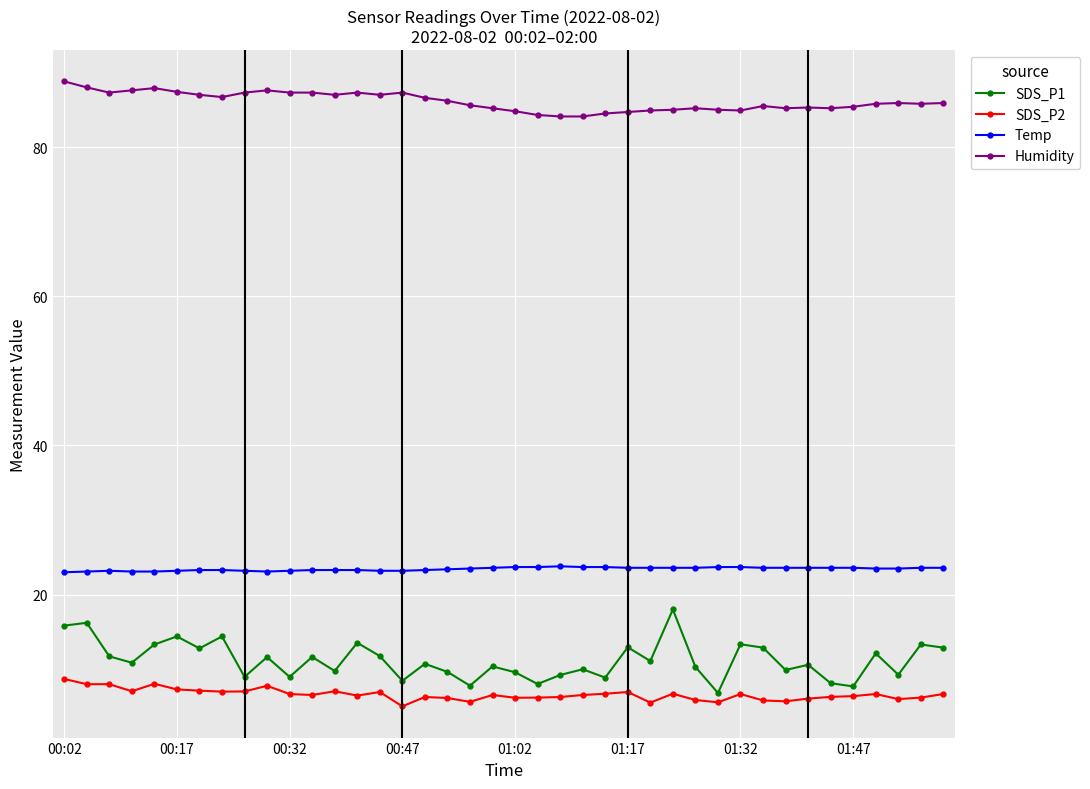

Which series has the widest spread of values?

SDS_P1